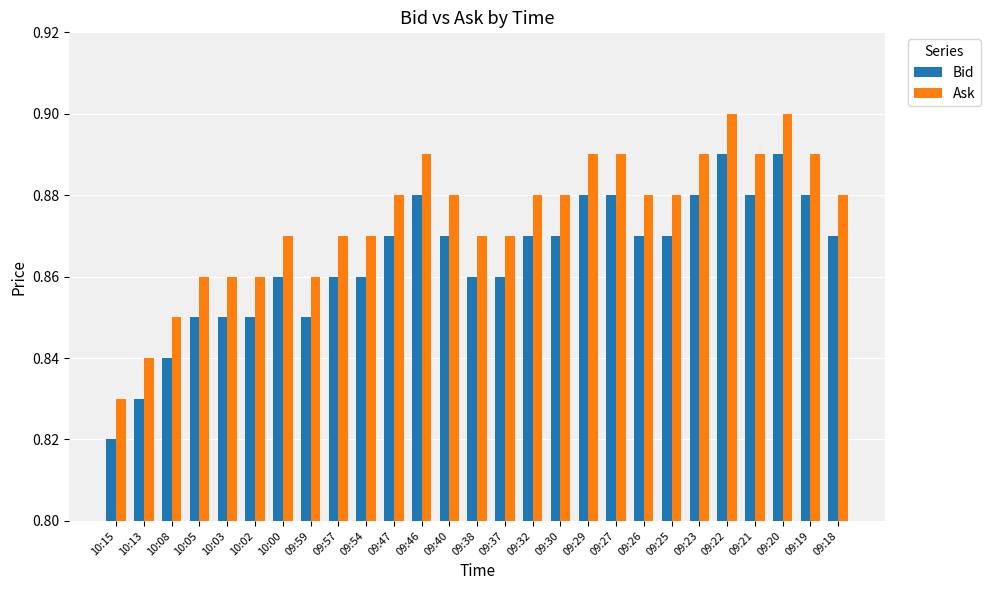

The value of Bid at 09:26 is 1.3. True or false?

False